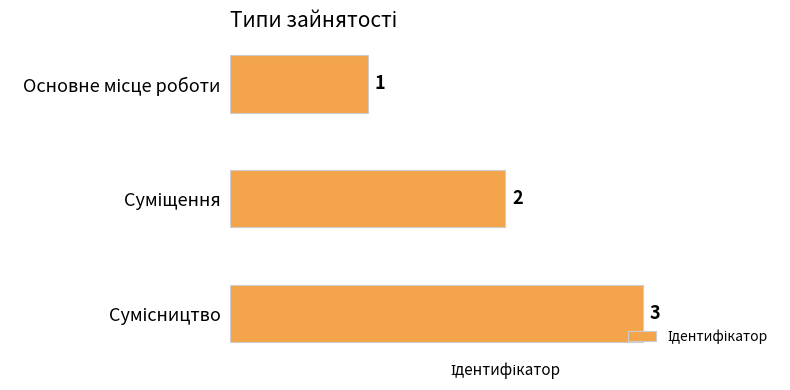

How many distinct data groups are displayed?

1